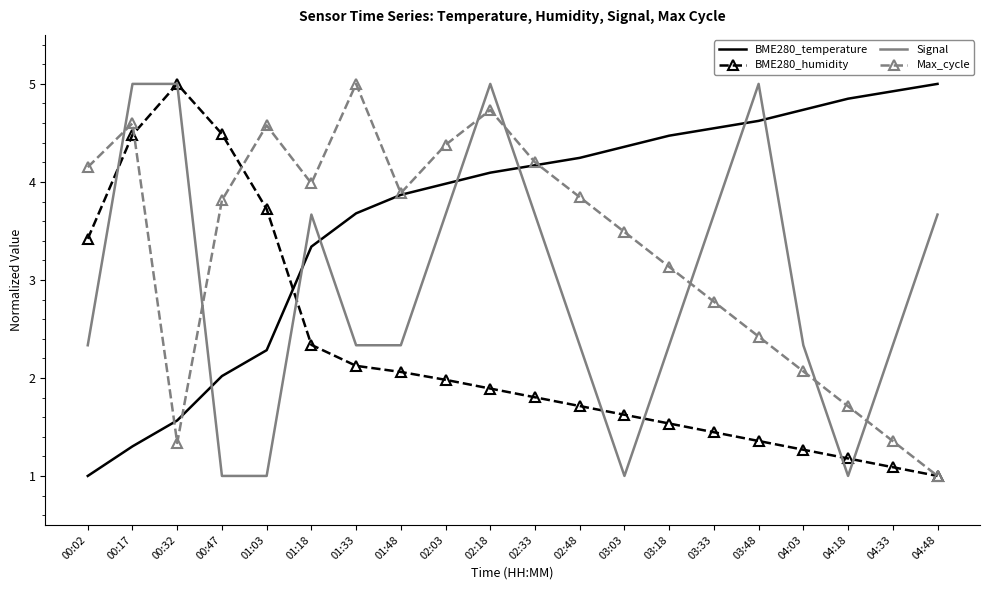

Rank the series by their average value, from lowest to highest.

BME280_humidity, Signal, Max_cycle, BME280_temperature